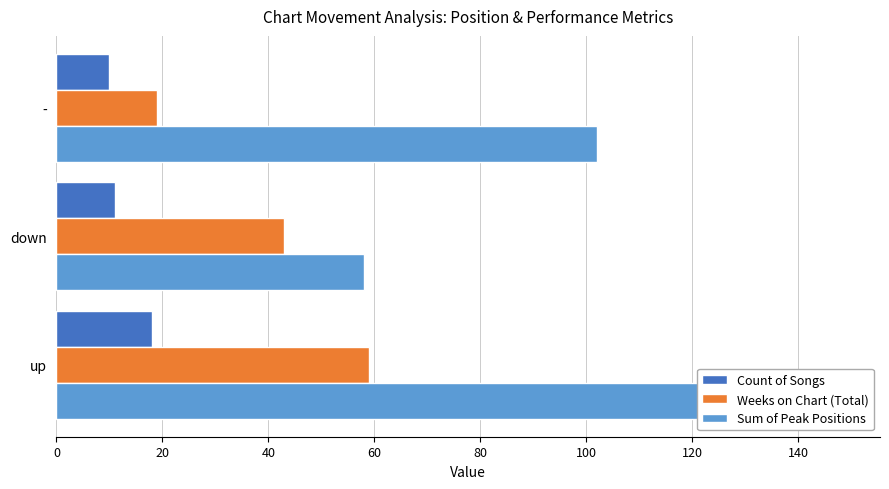

Reading left to right, list all the values displayed in this chart.

Count of Songs: 18	11	10
Weeks on Chart (Total): 59	43	19
Sum of Peak Positions: 148	58	102